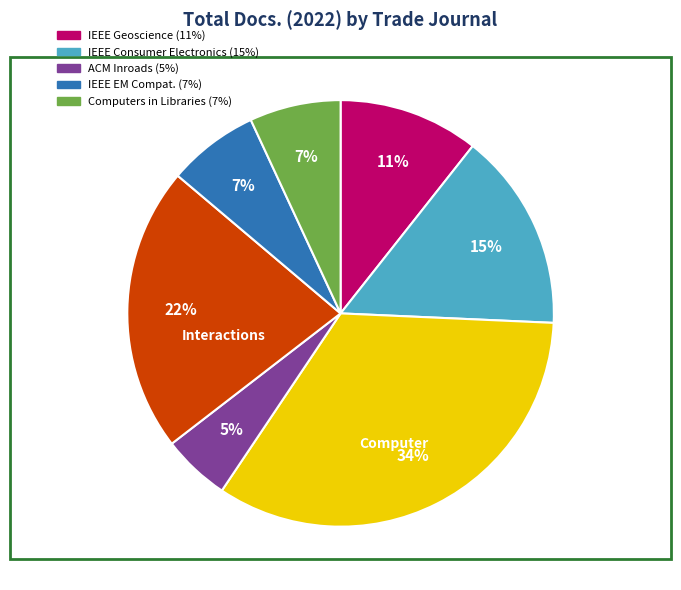

Is there any slice that represents more than half of the pie?

No